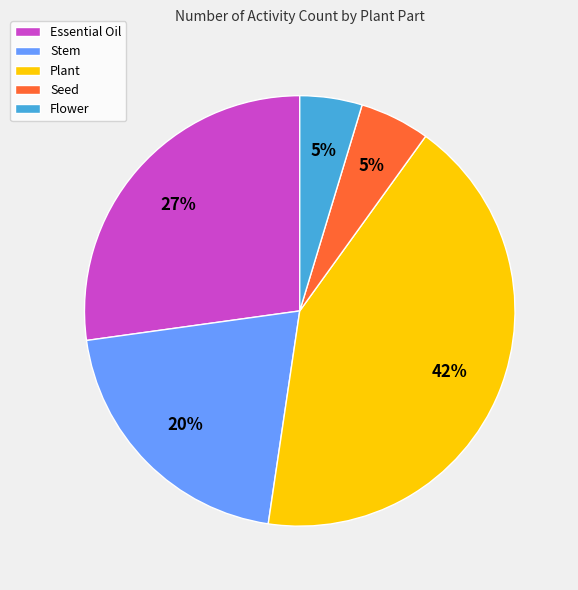

Combined, do Plant and Seed account for over 50%?

No